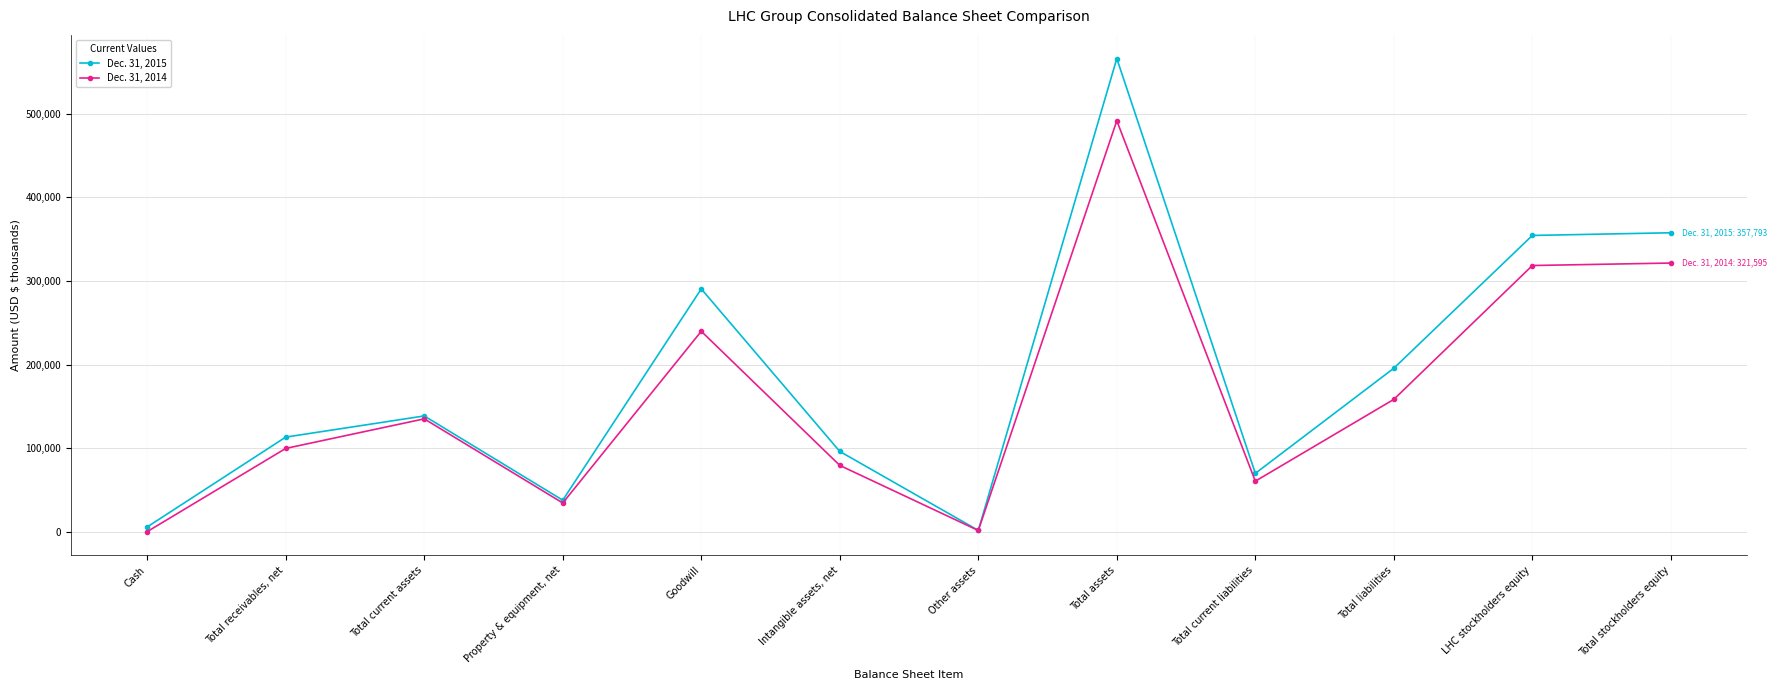

The value of Dec. 31, 2014 at Intangible assets, net is 116543. True or false?

False